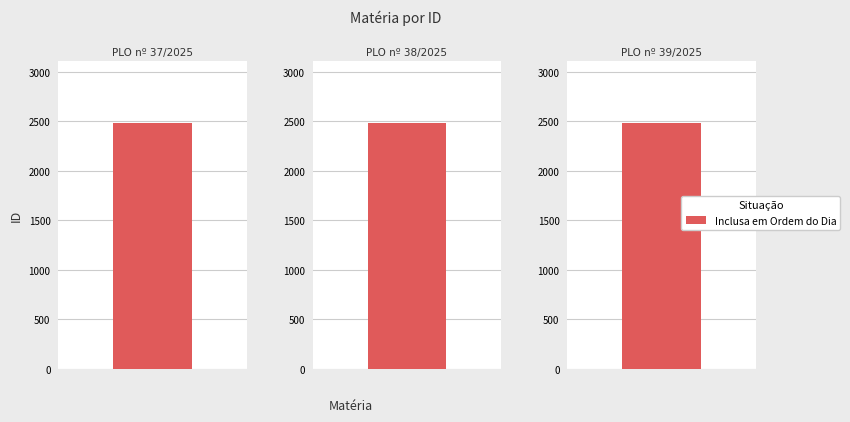

Is it true that the value at Projeto de Lei Ordinária nº 37 de 2025 is 3711?

False